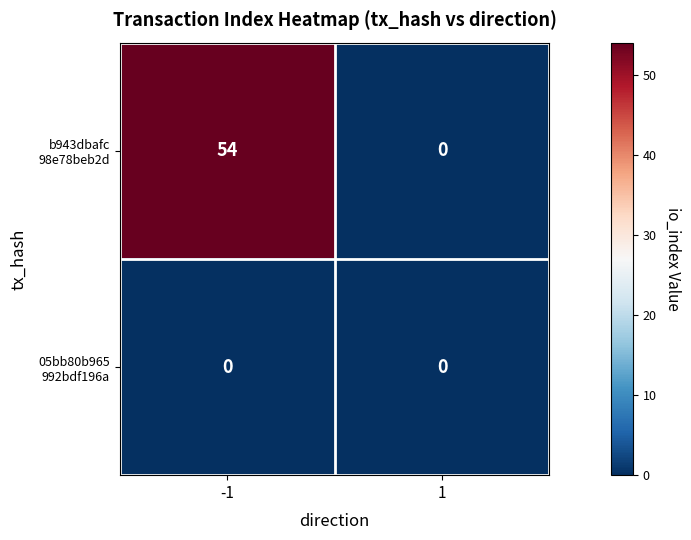

What is the spread (max minus min) of values at -1?

54